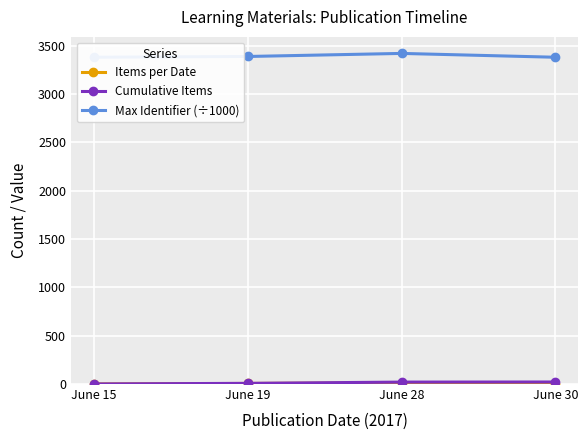

What is the greatest value displayed?

3419.9